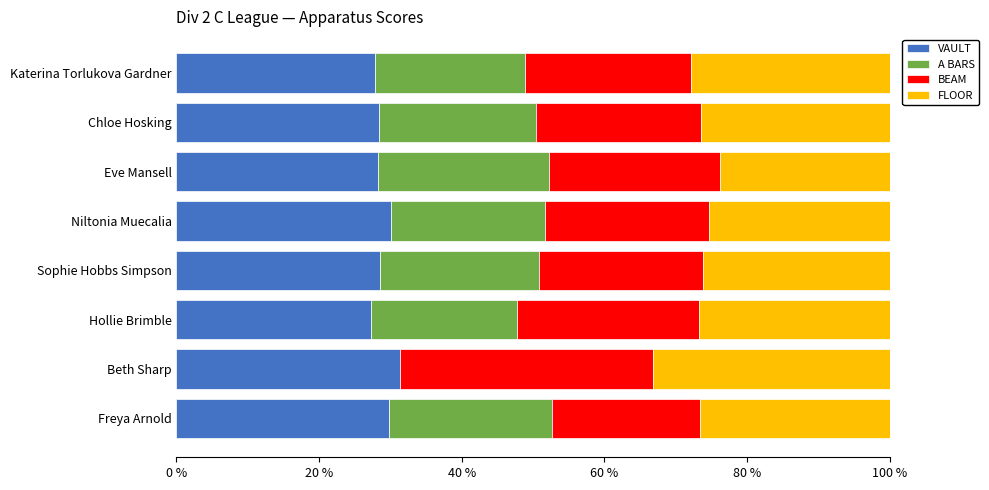

What is the total value across all series at Niltonia Muecalia?

100.0